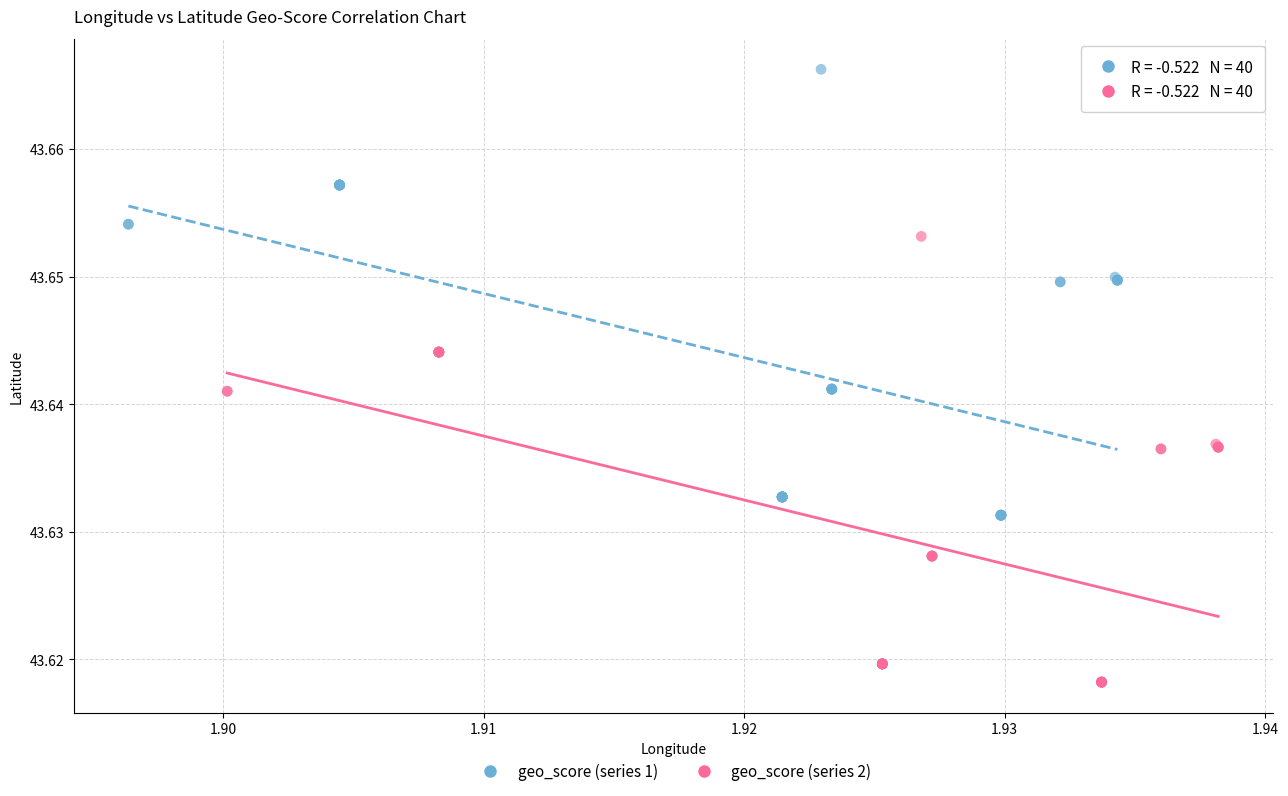

Which series reaches the maximum Y coordinate?

geo_score (series 1)